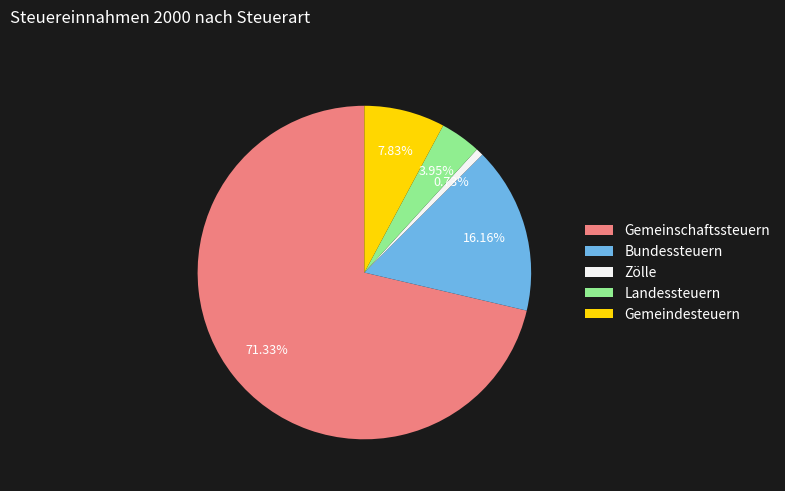

To the nearest percent, what is the difference between the Bundessteuern and Gemeinschaftssteuern slice percentages?

55%